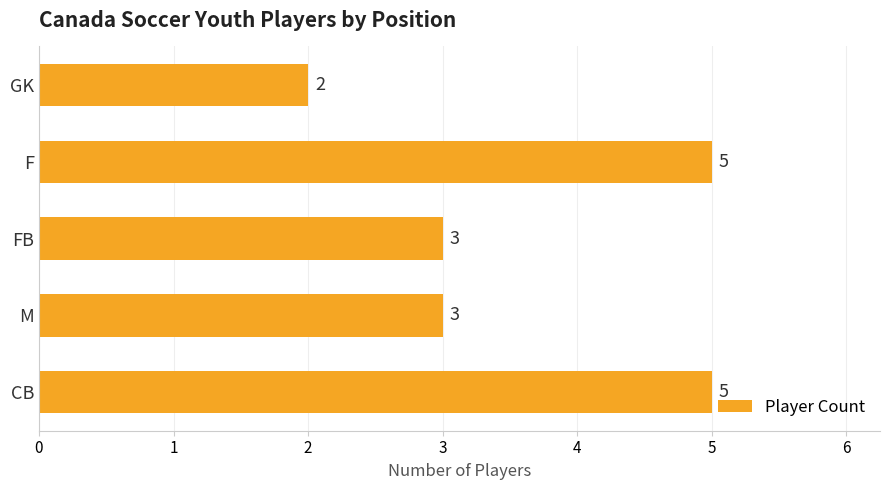

Which label corresponds to the smallest value in the chart?

GK